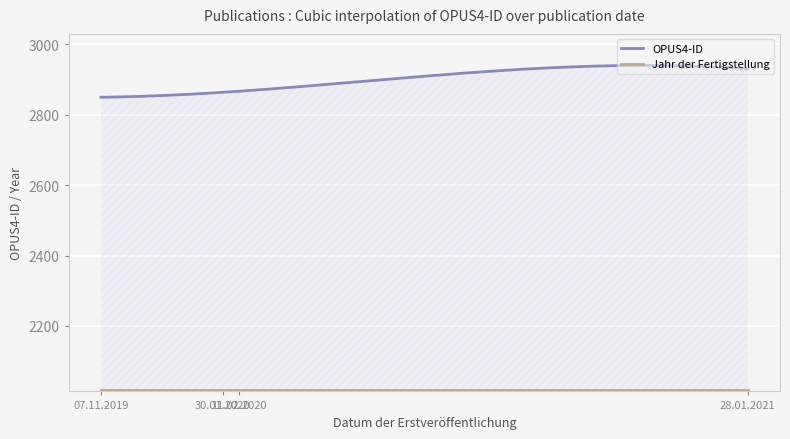

How many lines are shown in the chart?

2